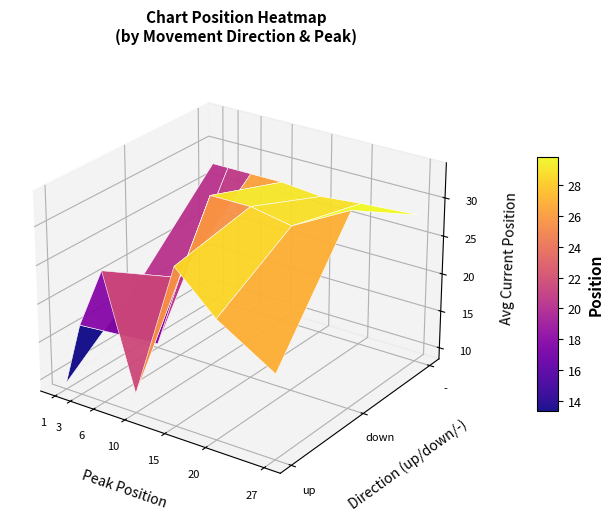

Is it true that neutral equals 9 at 14?

False